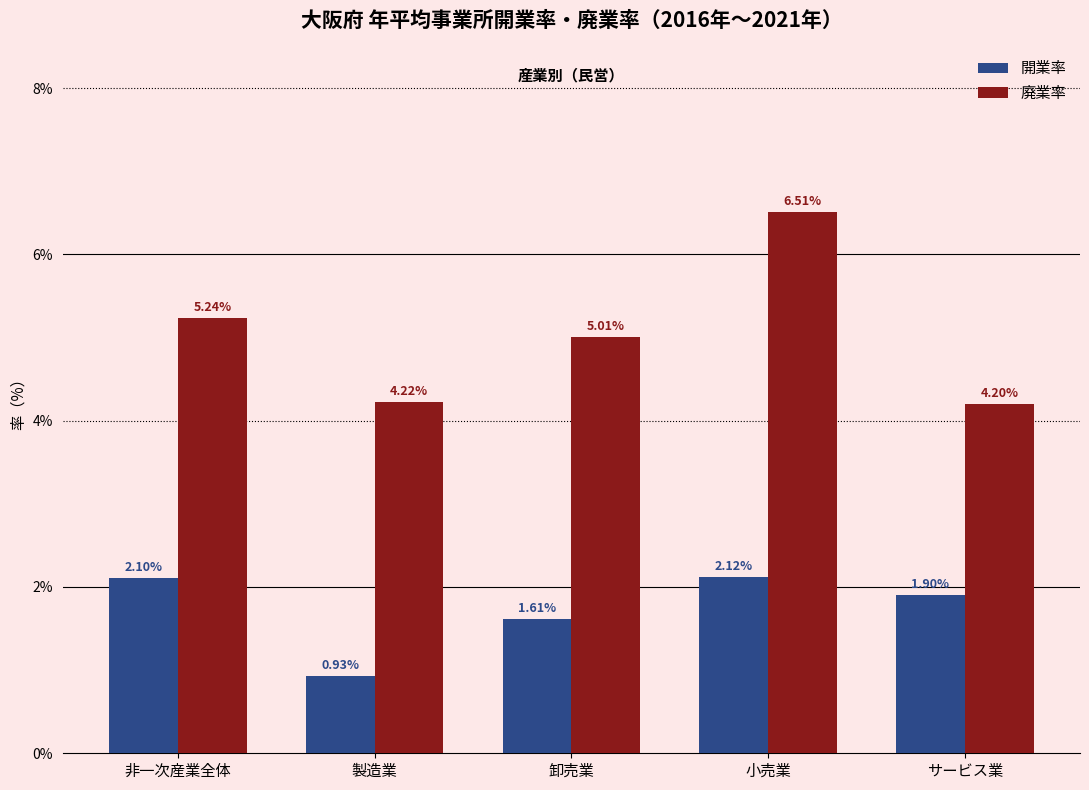

What is the sum of the 開業率 values at サービス業 and 小売業?

4.0